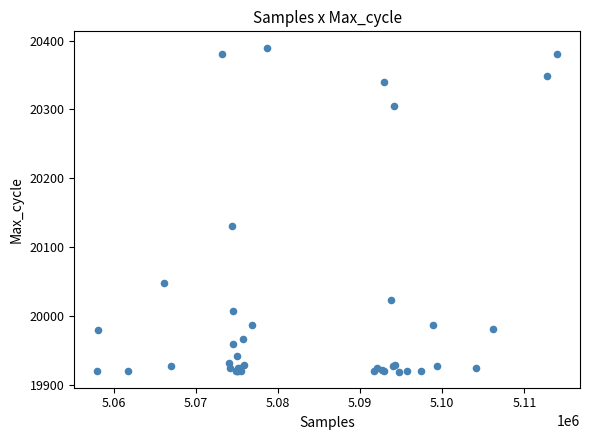

What Y value in the scatter plot is closest to 20154?

20130